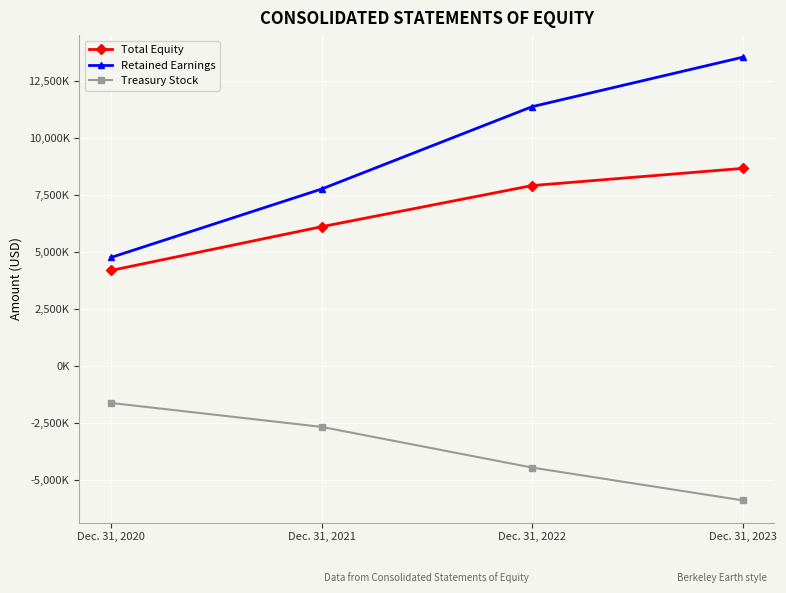

What are all the series names shown in the legend?

Total Equity, Retained Earnings, Treasury Stock